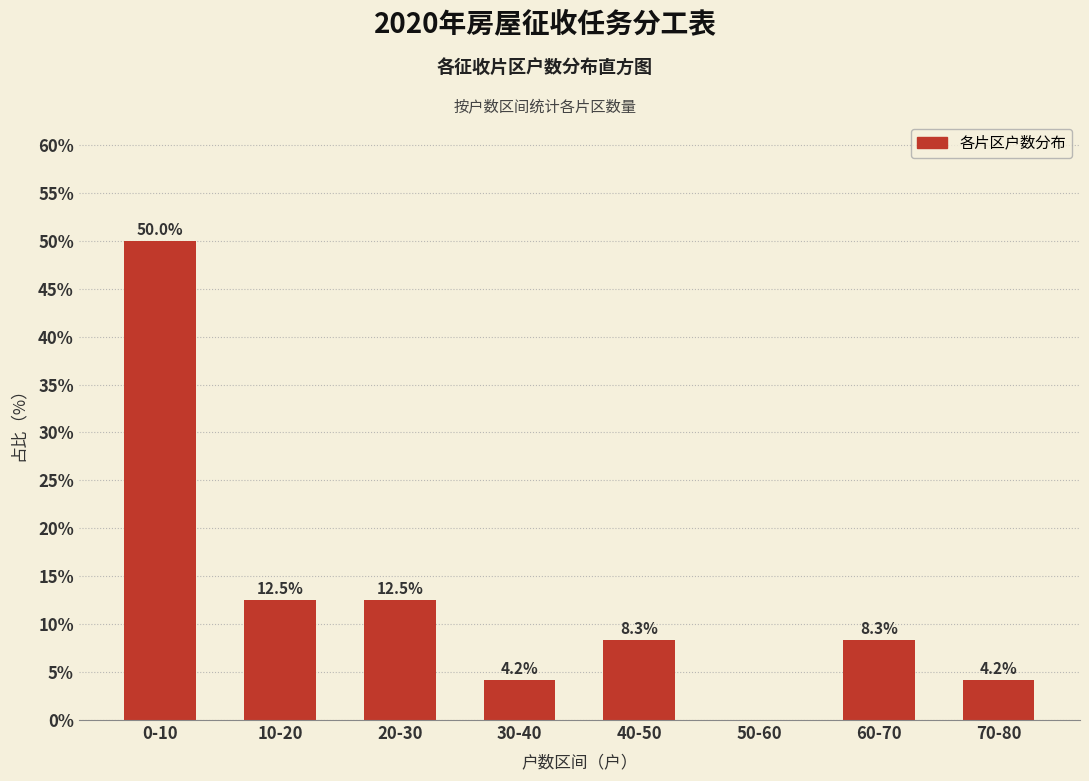

Reading left to right, list all the values displayed in this chart.

0-10=50.0	10-20=12.5	20-30=12.5	30-40=4.2	40-50=8.3	50-60=0.0	60-70=8.3	70-80=4.2